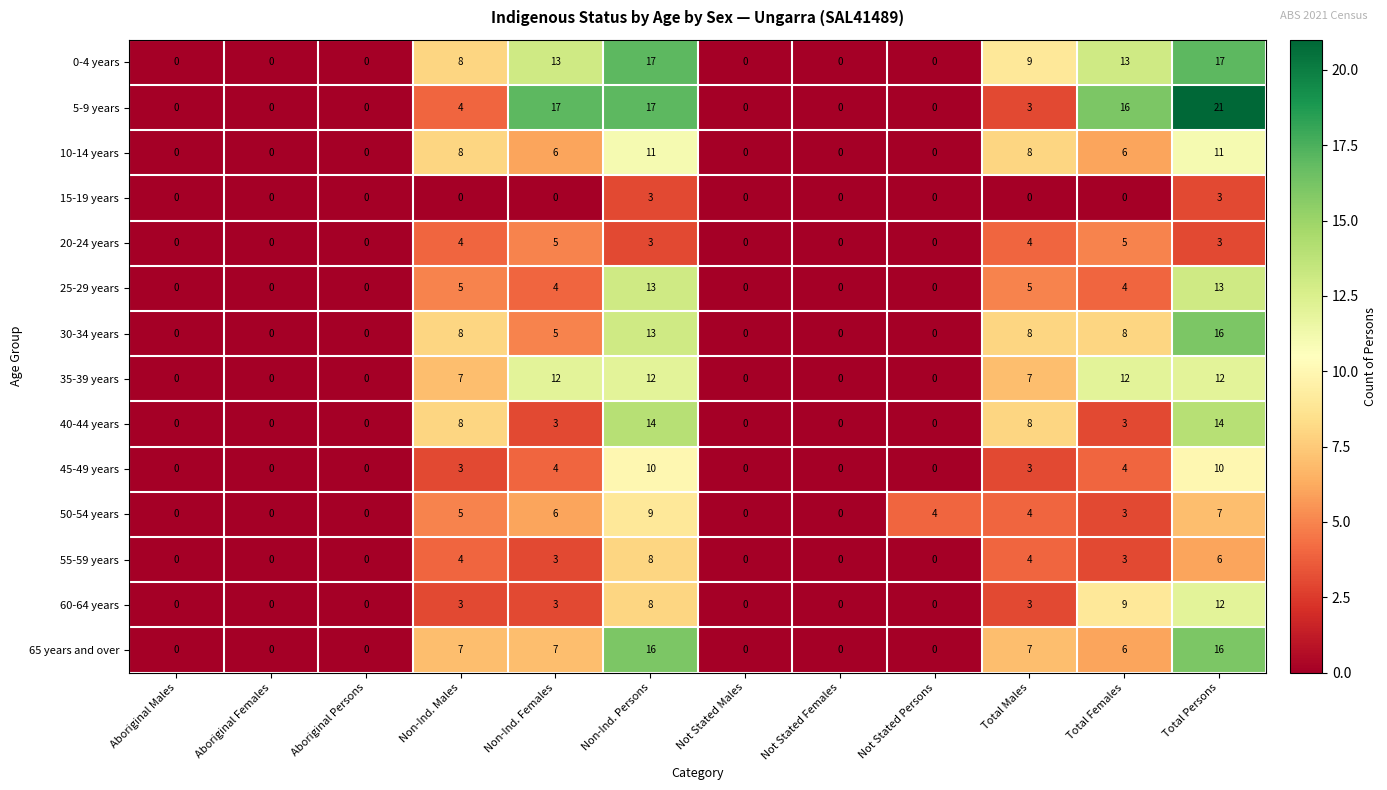

What is the total value across all series at Non-Ind. Males?

74